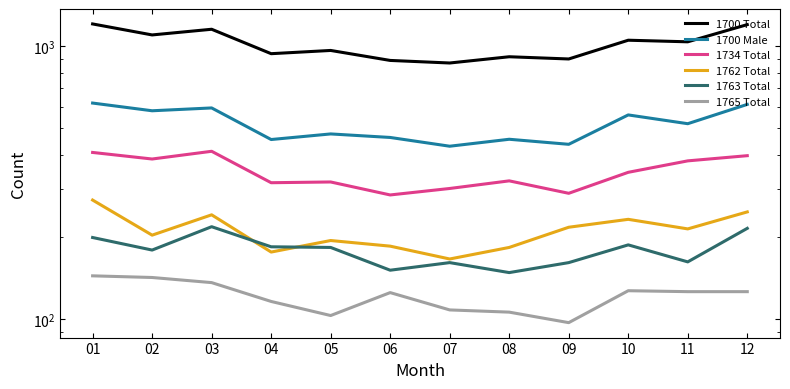

Reading right to left, list all the values displayed in this chart.

1700 Total: 12=1200	11=1038	10=1052	09=898	08=915	07=868	06=887	05=965	04=939	03=1154	02=1100	01=1207
1700 Male: 12=612	11=520	10=560	09=437	08=456	07=430	06=463	05=477	04=455	03=594	02=580	01=619
1734 Total: 12=397	11=380	10=345	09=289	08=321	07=301	06=285	05=318	04=316	03=412	02=386	01=408
1762 Total: 12=247	11=214	10=232	09=217	08=183	07=166	06=185	05=194	04=176	03=241	02=203	01=273
1763 Total: 12=215	11=162	10=187	09=161	08=148	07=161	06=151	05=183	04=184	03=218	02=179	01=199
1765 Total: 12=126	11=126	10=127	09=97	08=106	07=108	06=125	05=103	04=116	03=136	02=142	01=144